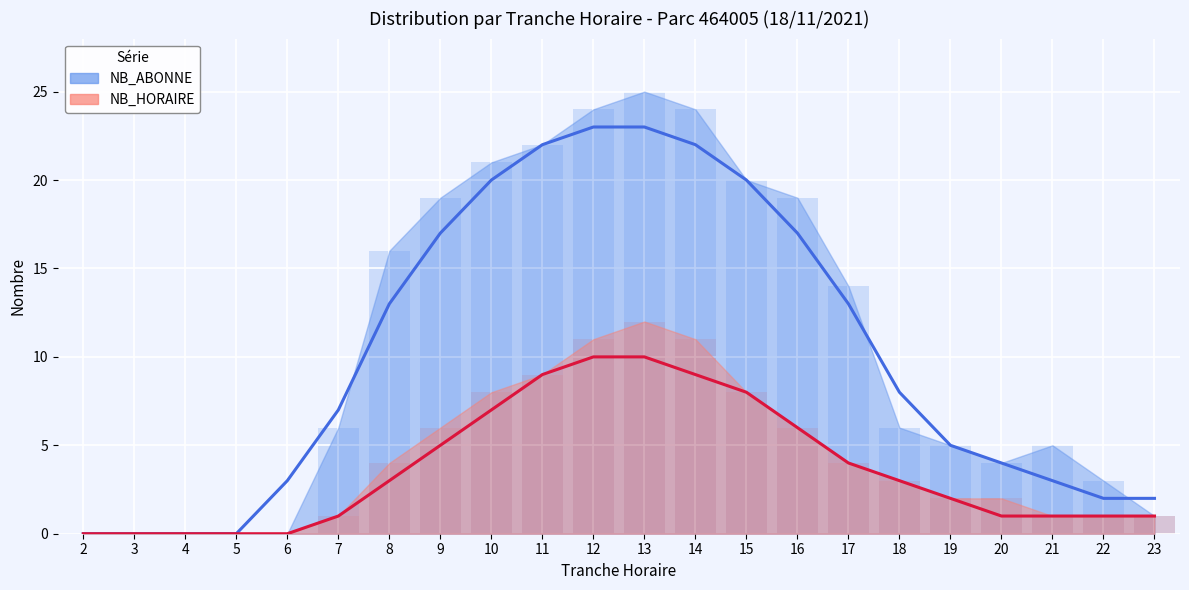

What are all the series names shown in the legend?

NB_ABONNE, NB_HORAIRE